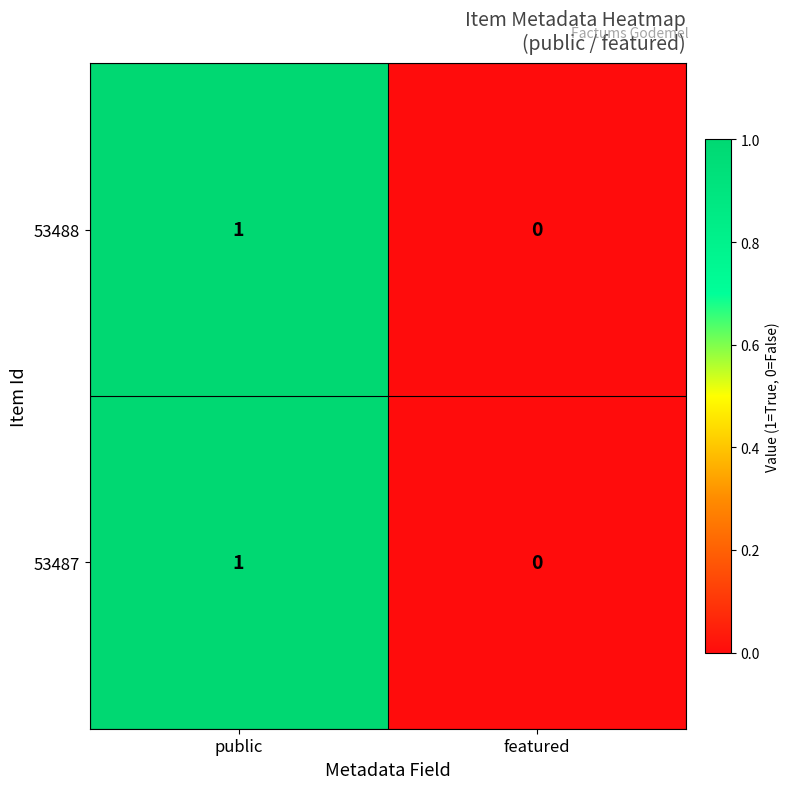

At which category does the chart reach its minimum across all series?

featured